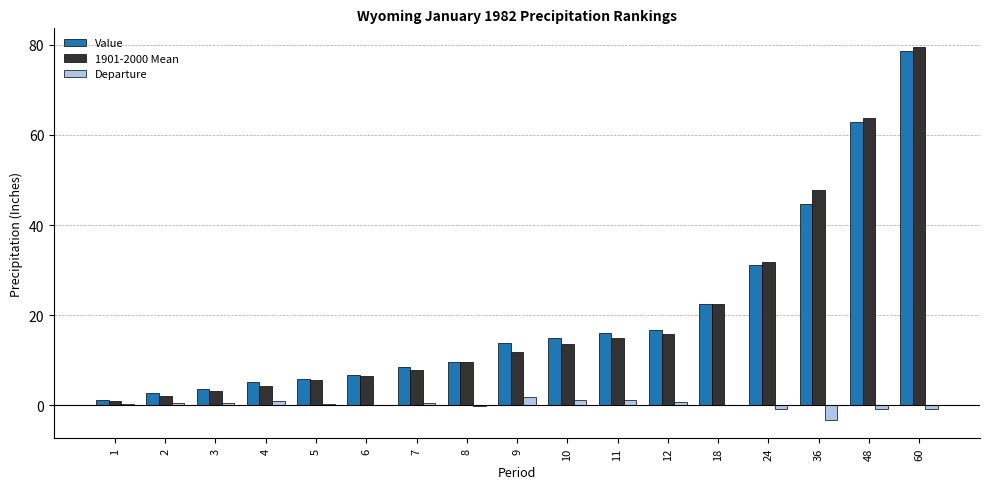

What is the average value of the Value series?

20.3